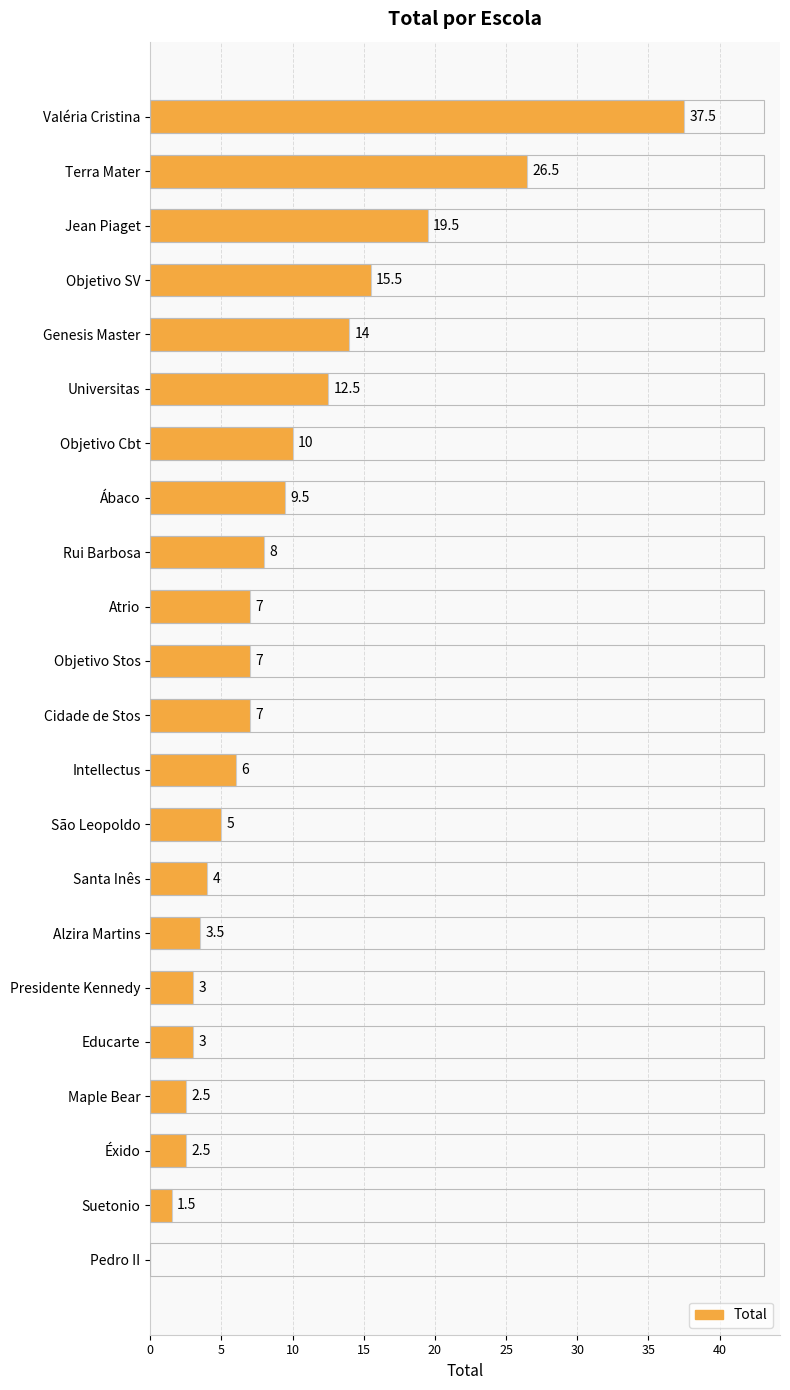

What is the sum of all values?

205.0